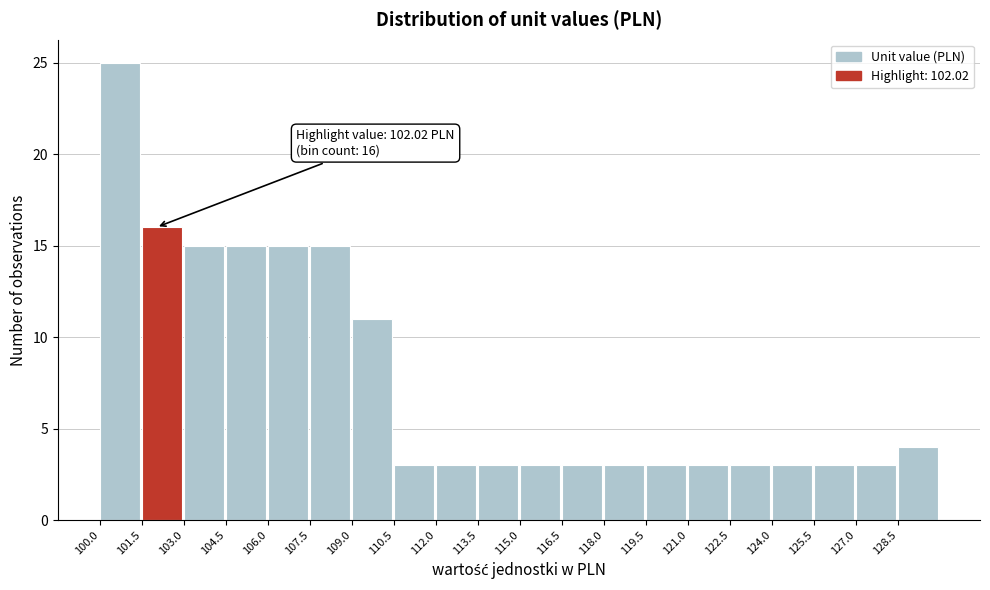

Which range on the x-axis has the tallest bar?

100.0 to 101.5